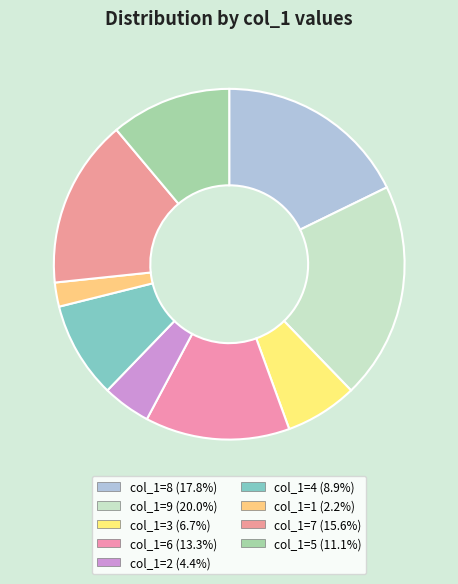

What is the total percentage of col_1=3 and col_1=1?

8.9%